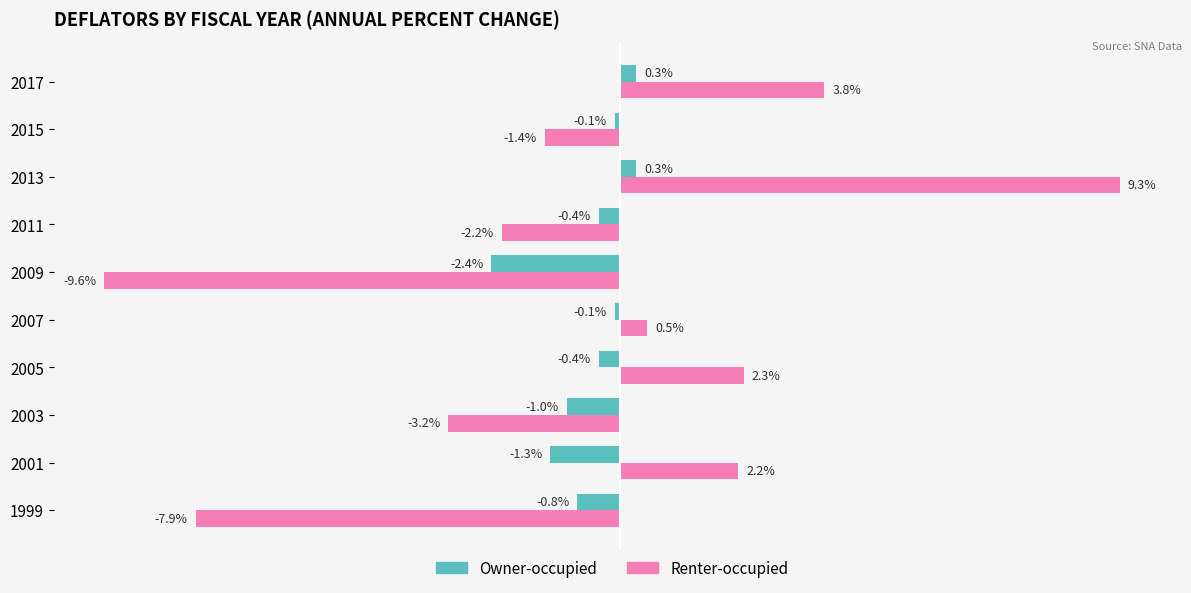

Rank the series by their maximum value, from highest to lowest.

Renter-occupied, Owner-occupied